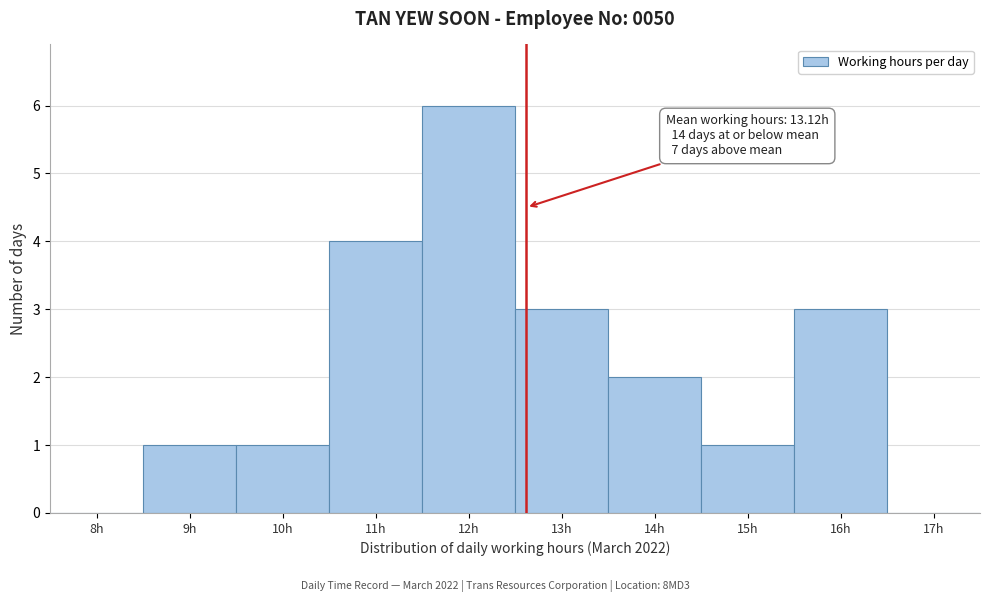

Reading left to right, extract all data points from this chart.

8h=0	9h=1	10h=1	11h=4	12h=6	13h=3	14h=2	15h=1	16h=3	17h=0